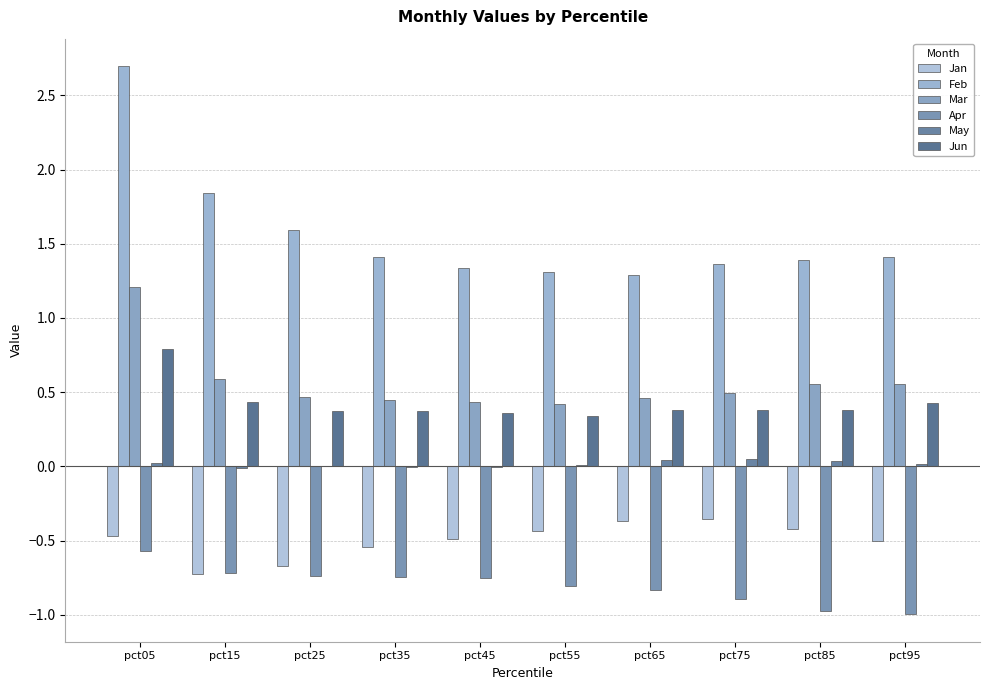

What is the sum of the Jan values at pct05 and pct15?

-1.2